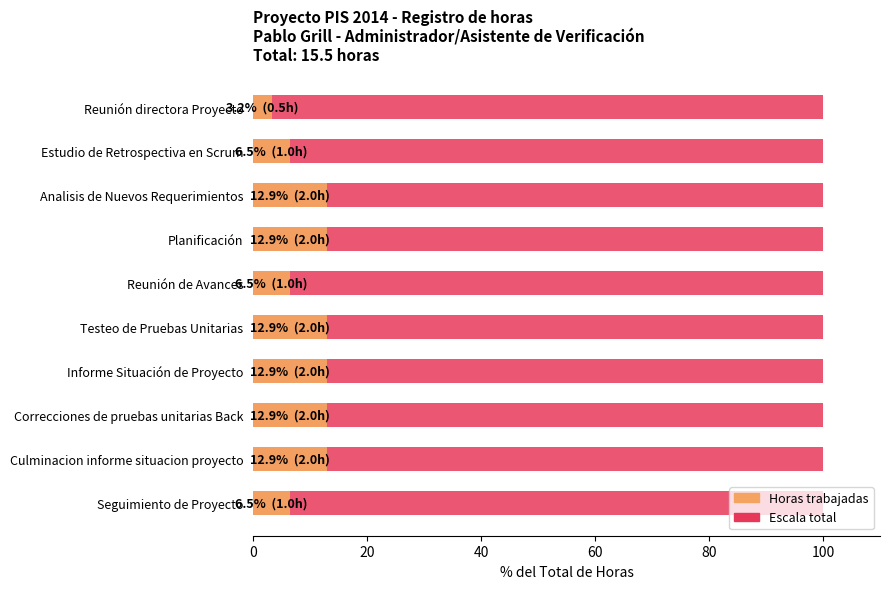

How many bars are there in total?

20